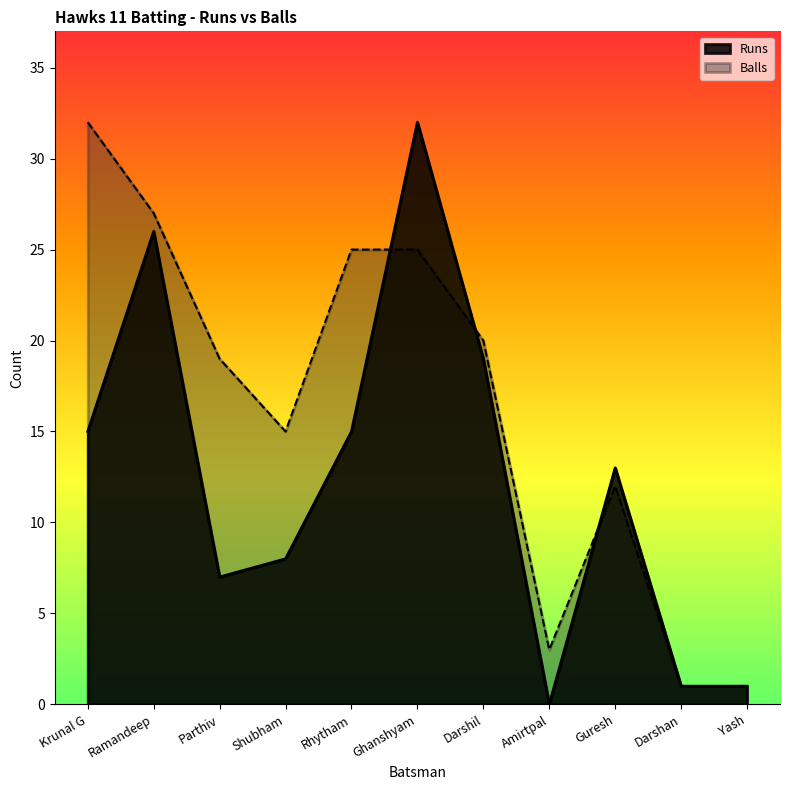

Which series has the largest total across all categories?

Balls